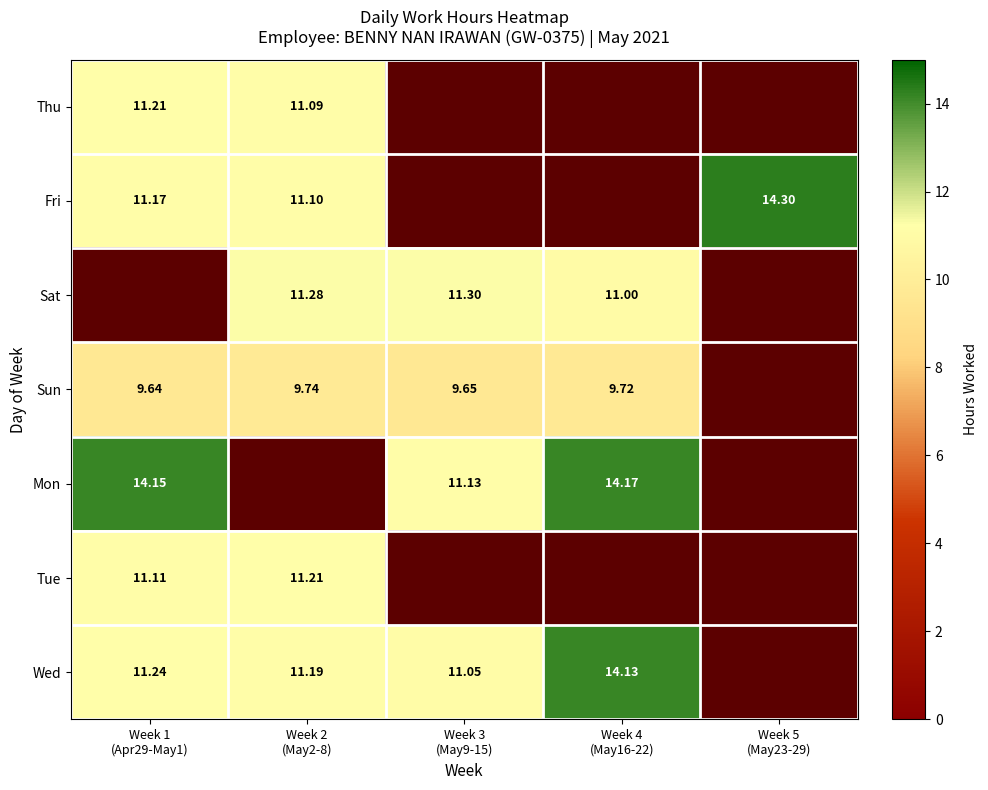

List the labels in order of Thu value, largest first.

Week 1 (Apr29-May1), Week 2 (May2-8), Week 3 (May9-15), Week 4 (May16-22), Week 5 (May23-29)